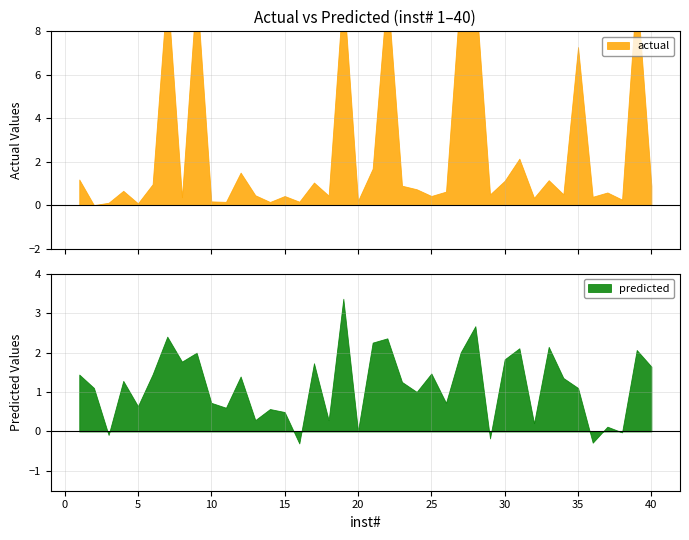

How many times do predicted and actual cross each other?

20